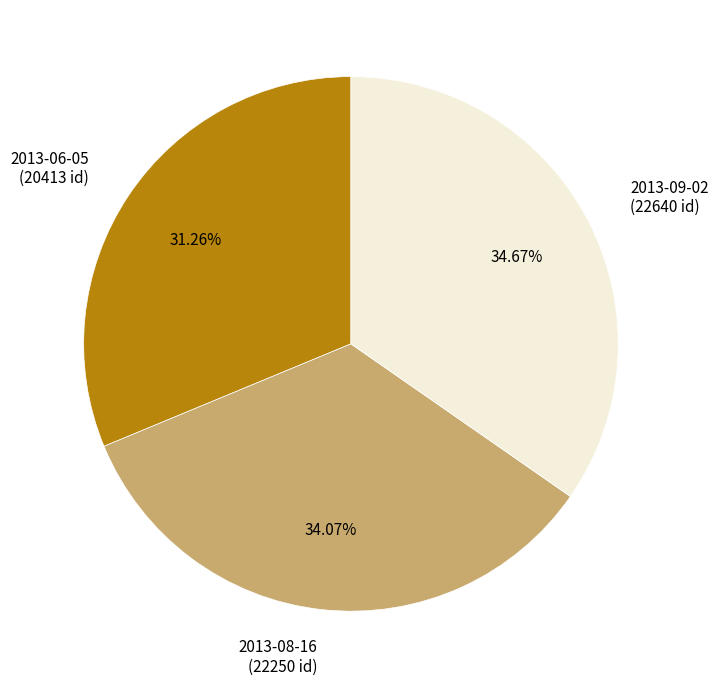

To the nearest percent, what is the combined percentage of 2013-08-16 and 2013-09-02?

69%